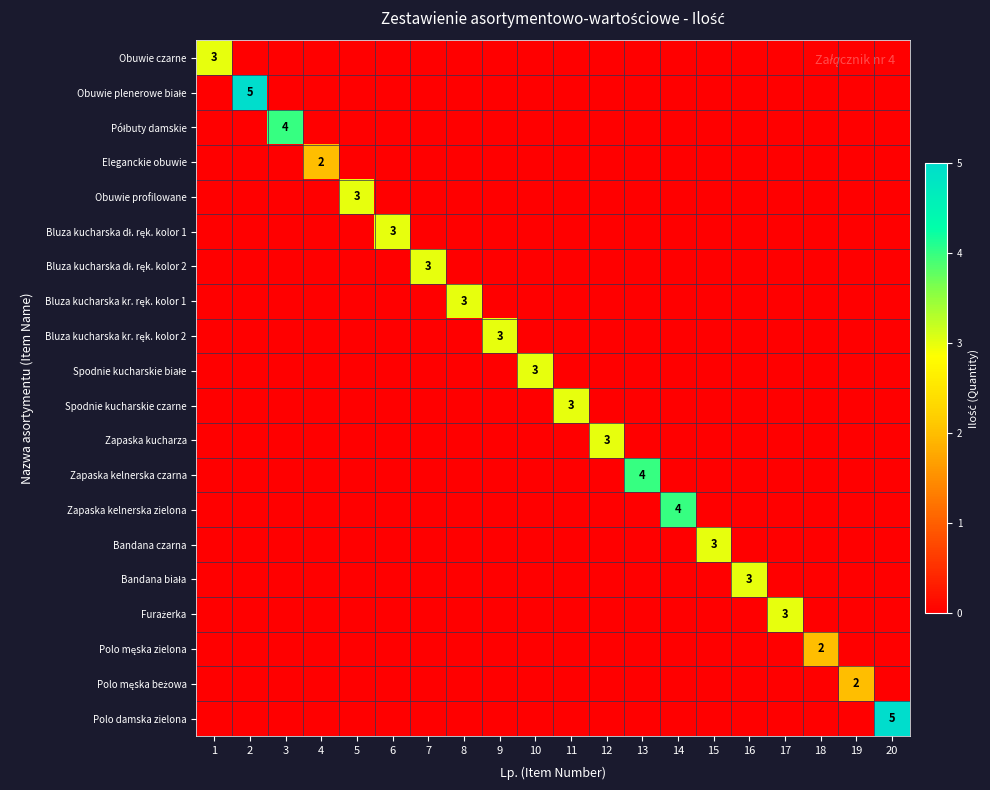

The Bandana czarna series shows 5 at 15. True or false?

False